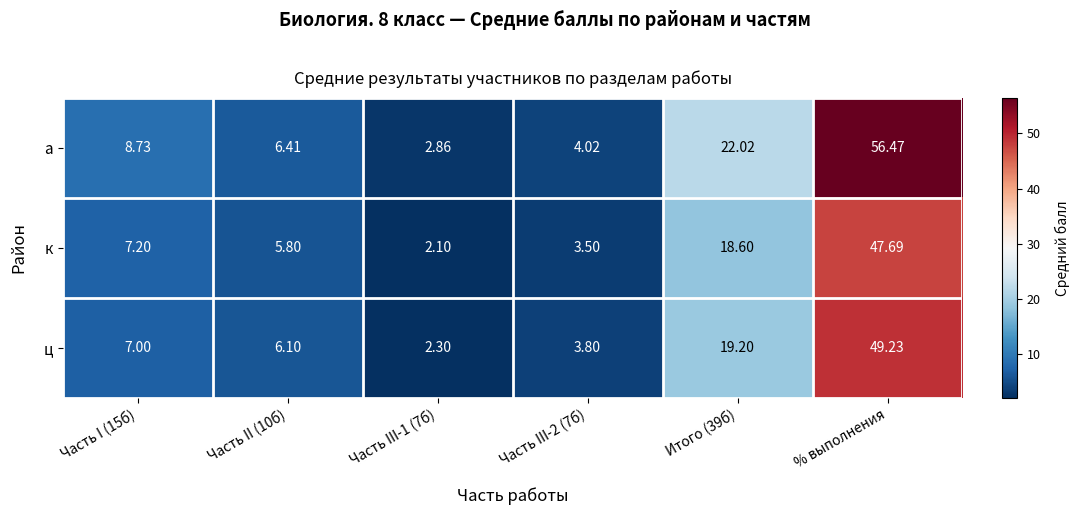

Which series has the largest total across all categories?

а